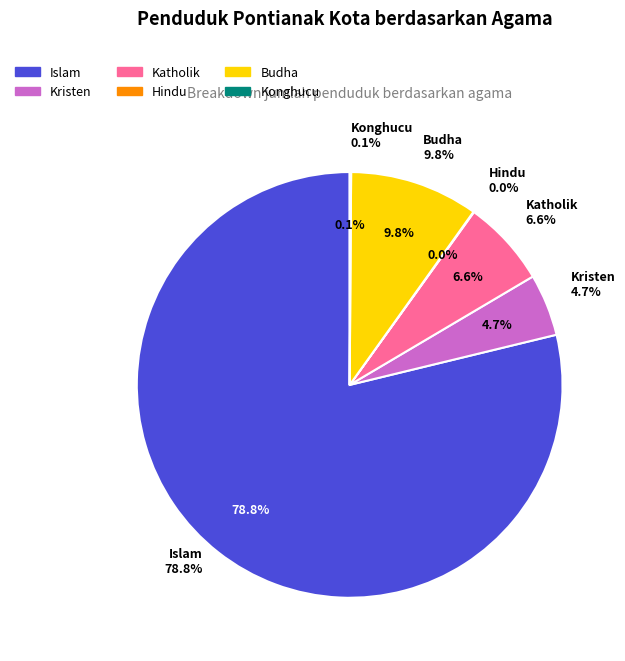

Is there any slice that represents more than half of the pie?

Yes